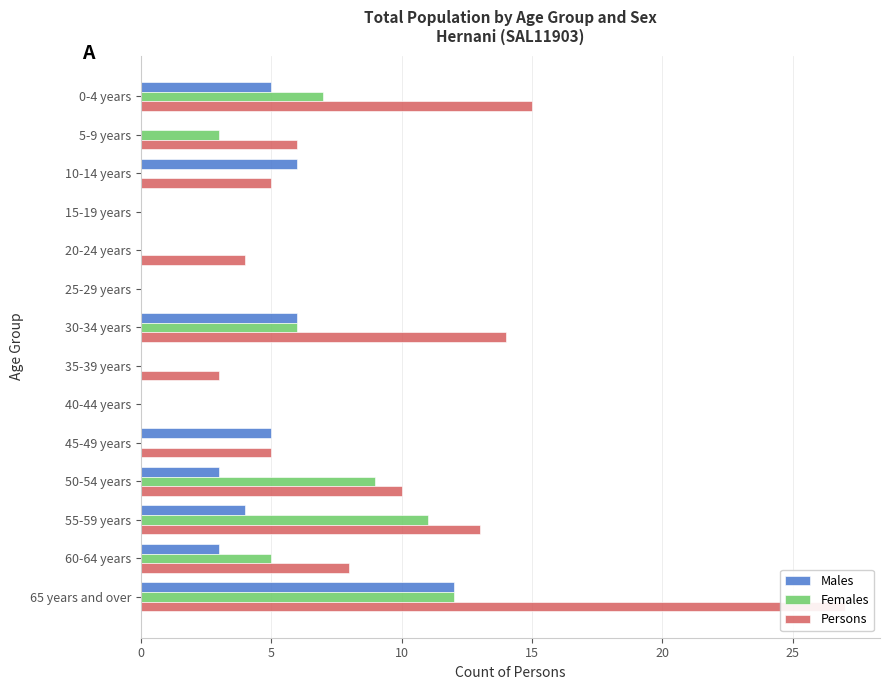

The value of Males at 40-44 years is 0. True or false?

True